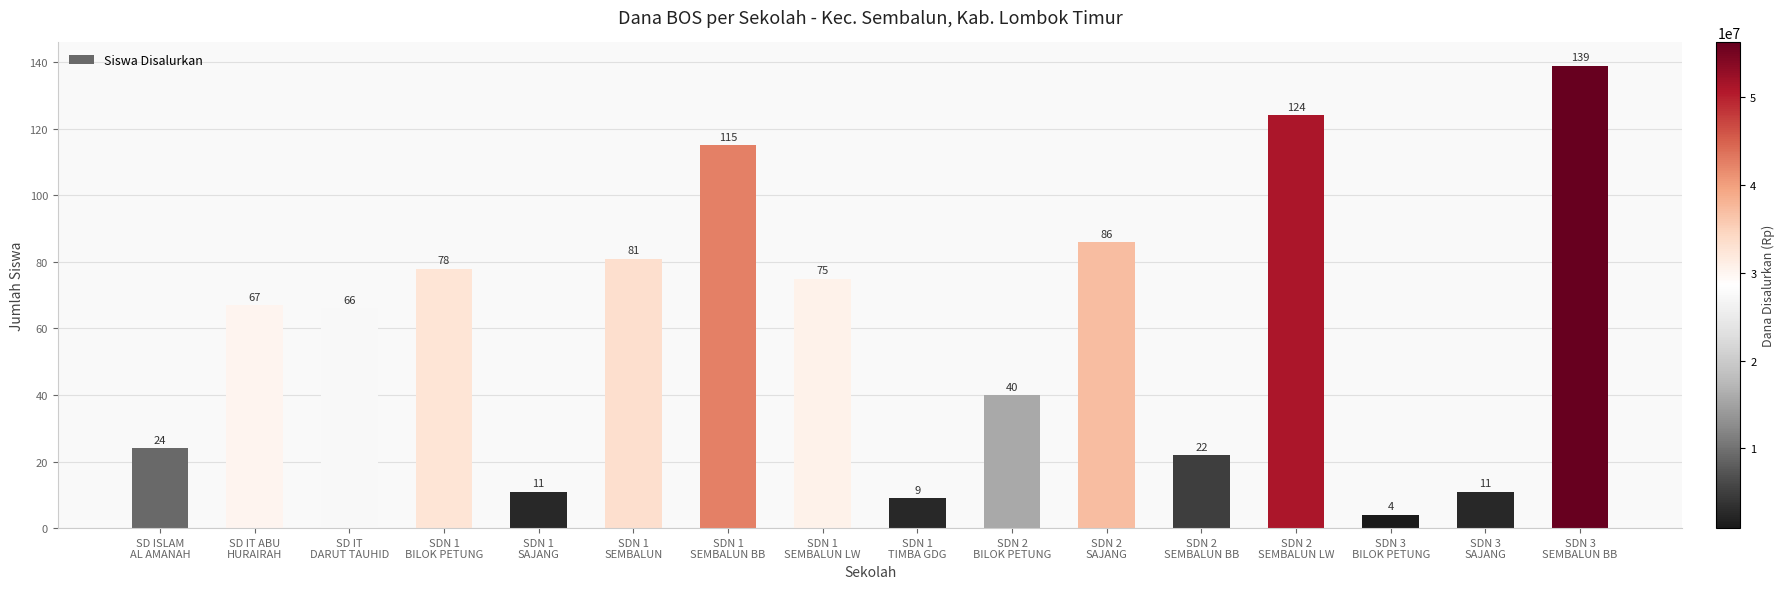

What is the value of the 11th bar from the left?

86